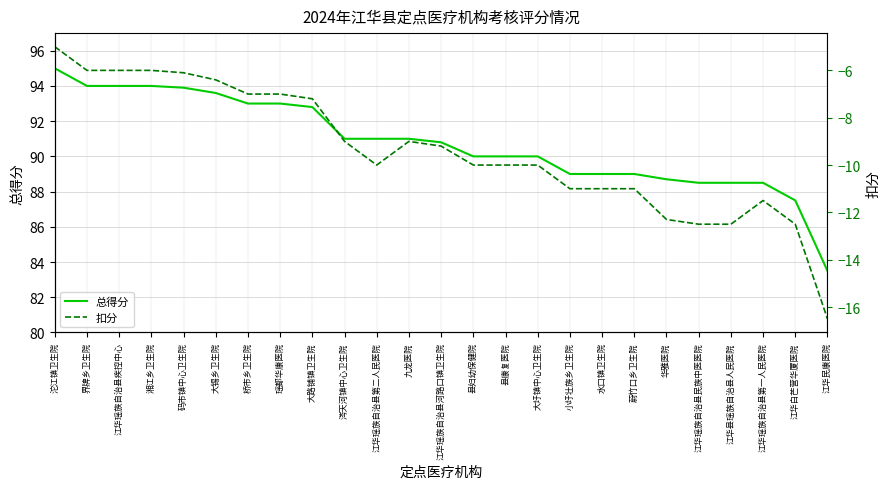

How many values in the 扣分 series are below -10?

9